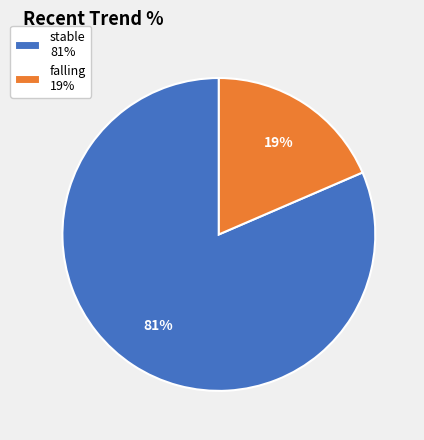

Is it true that falling 19% is 19% of the pie?

True